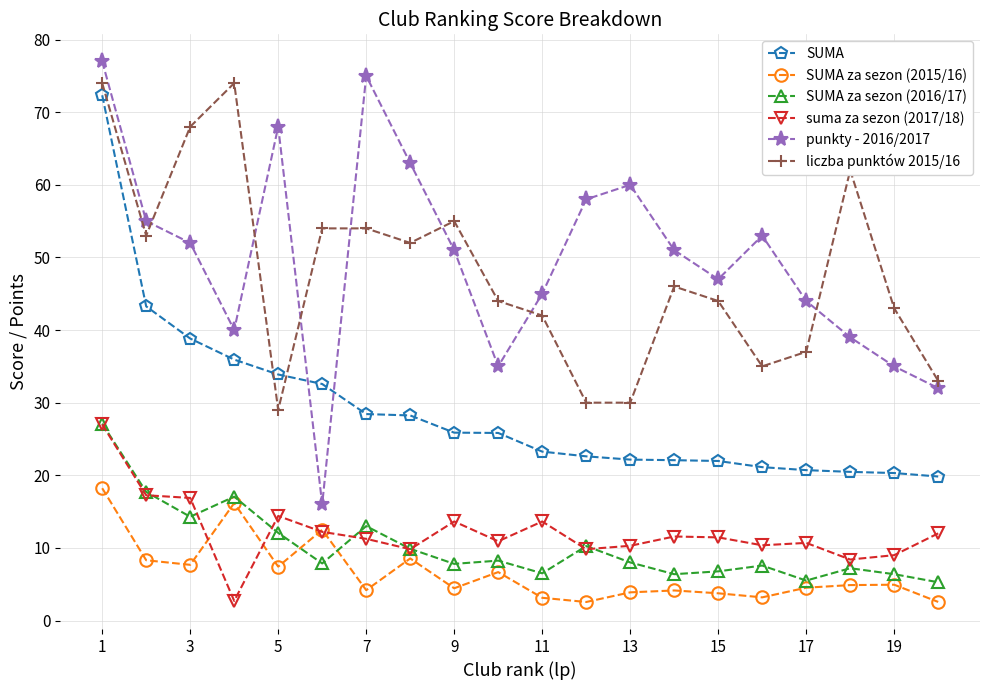

True or false: punkty - 2016/2017 and SUMA za sezon (2015/16) intersect in this chart.

False